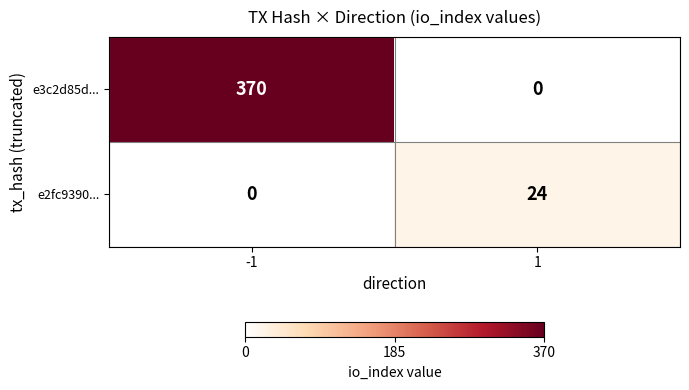

The value of e3c2d85d... at 1 is -255. True or false?

False